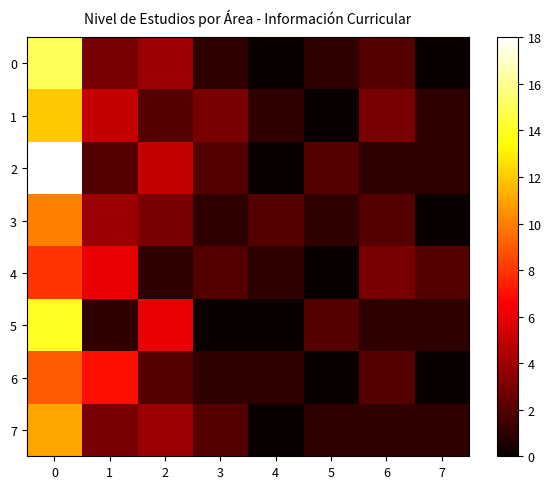

Rank the series by their maximum value, from lowest to highest.

4, 6, 3, 7, 1, 5, 0, 2